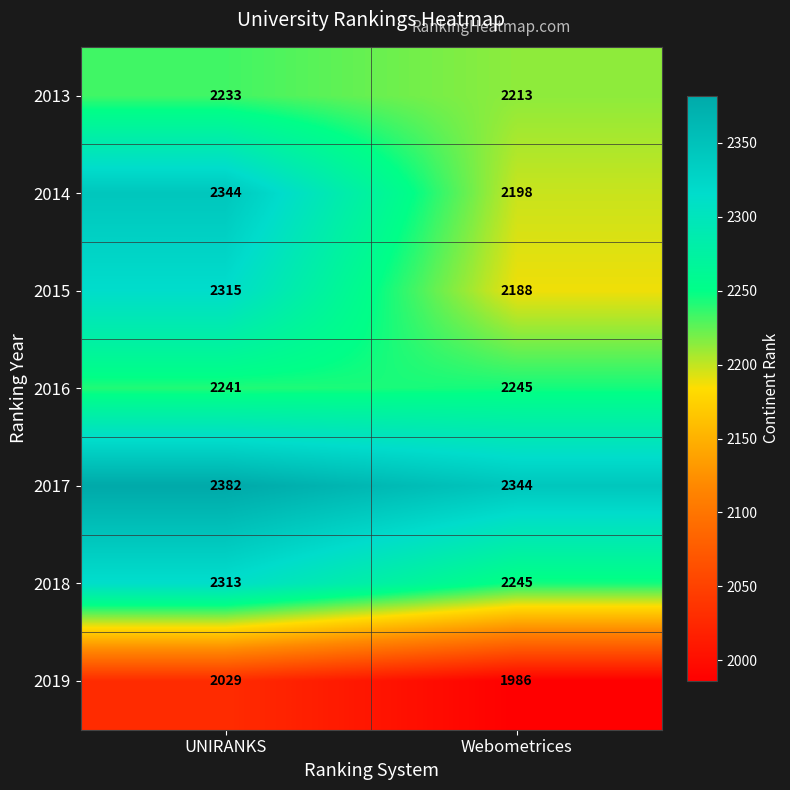

At which category does the chart reach its minimum across all series?

Webometrices